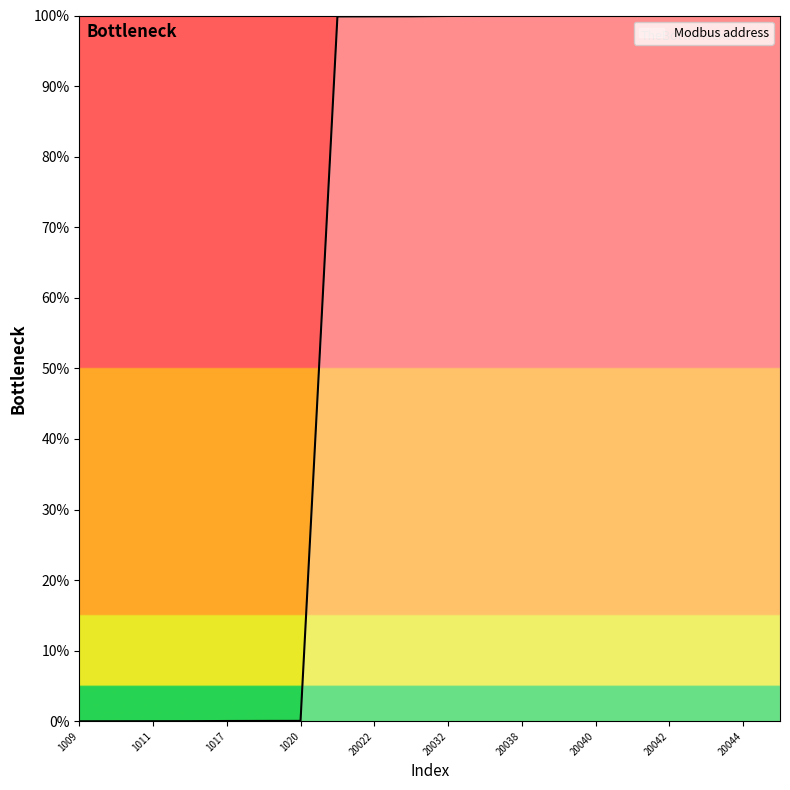

What is the greatest value displayed?

100.0